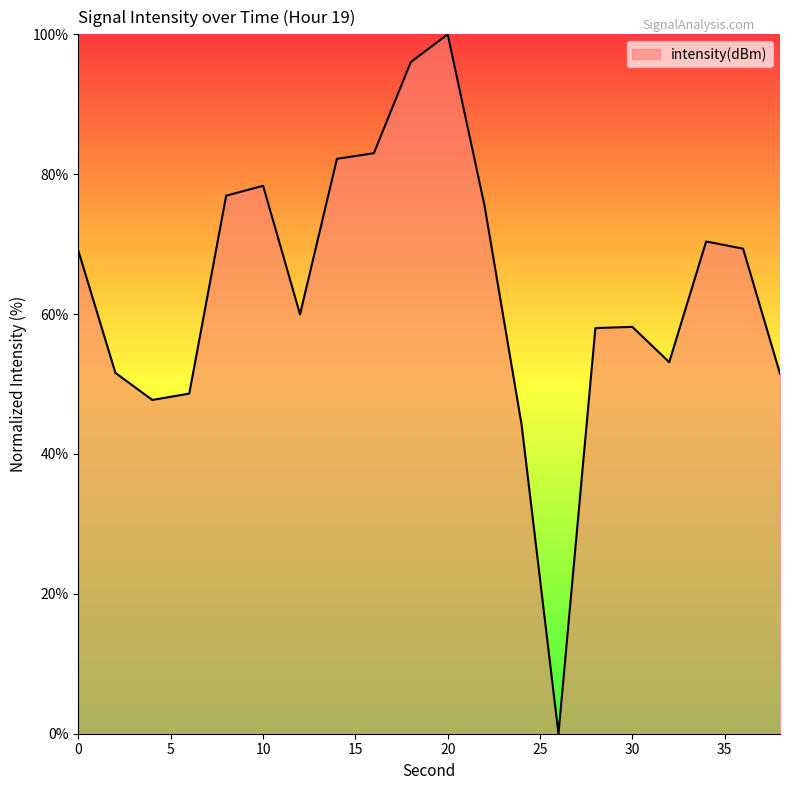

How many values are above zero?

19